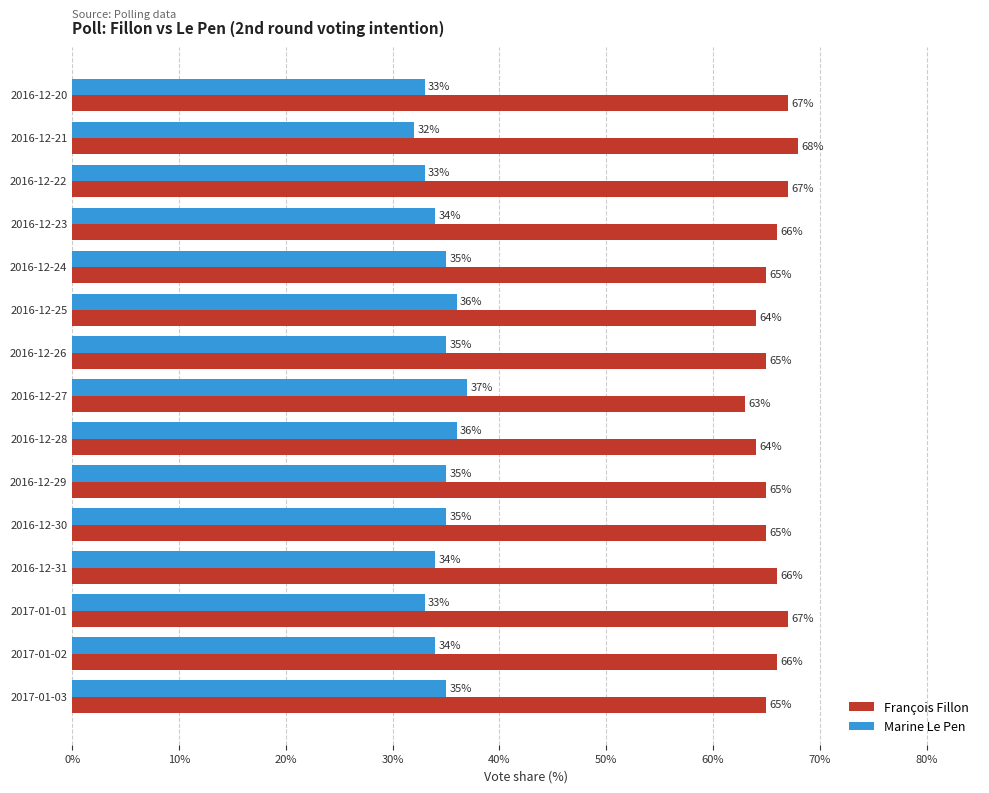

At 2016-12-22, list the series in order from smallest to largest.

Marine Le Pen, François Fillon